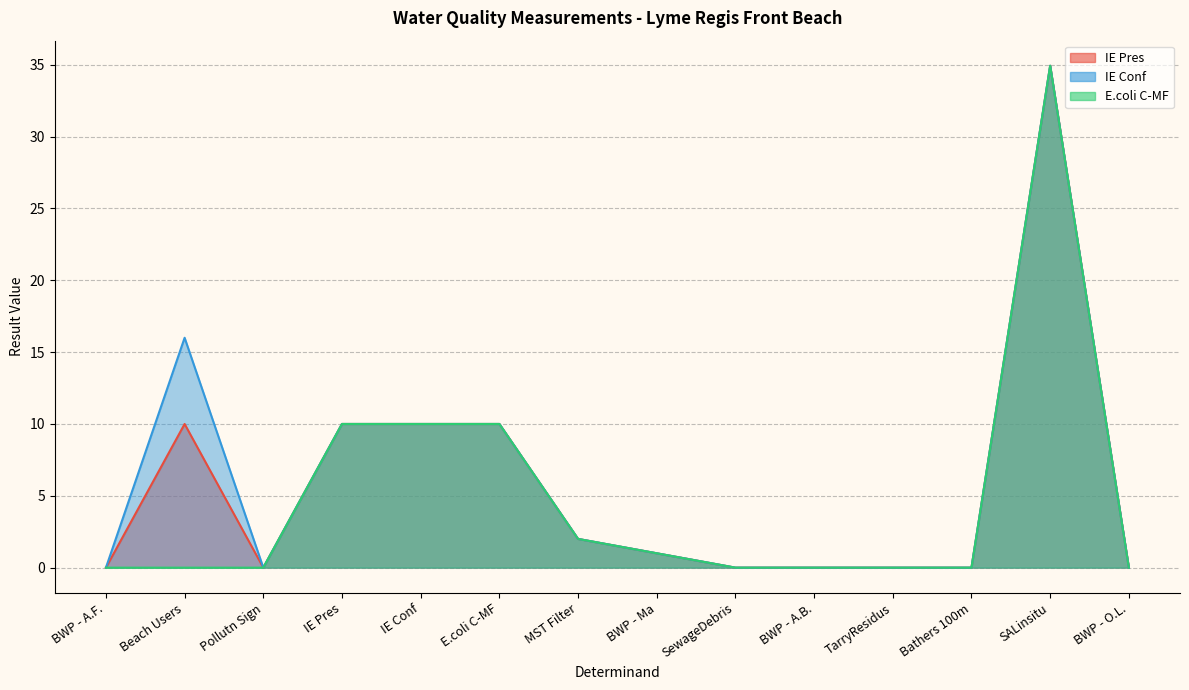

Which series has the widest spread of values?

IE Pres line